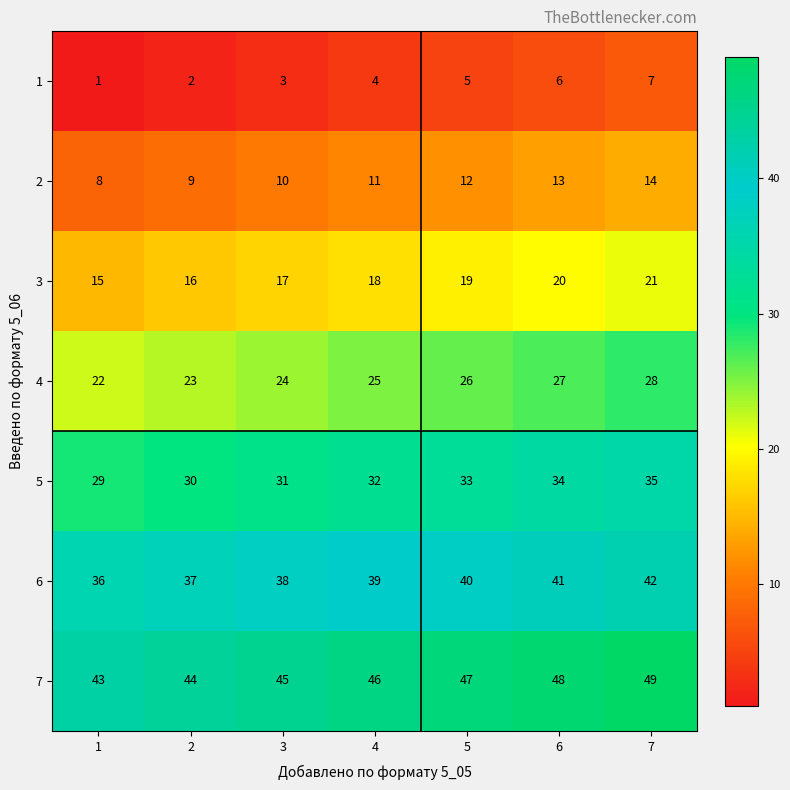

At which label is 5 closest to 32?

4